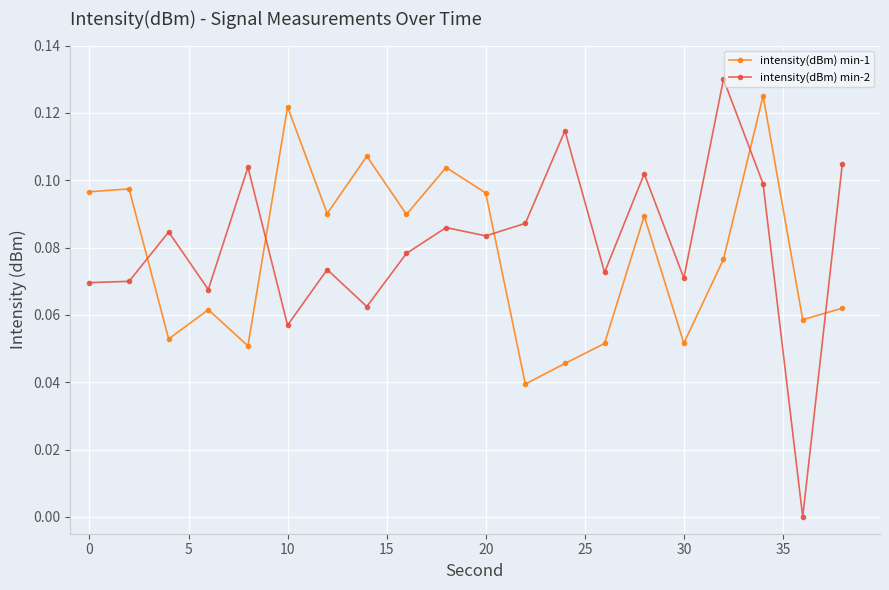

True or false: intensity(dBm) min-1 has more than 1 interior local peaks.

True